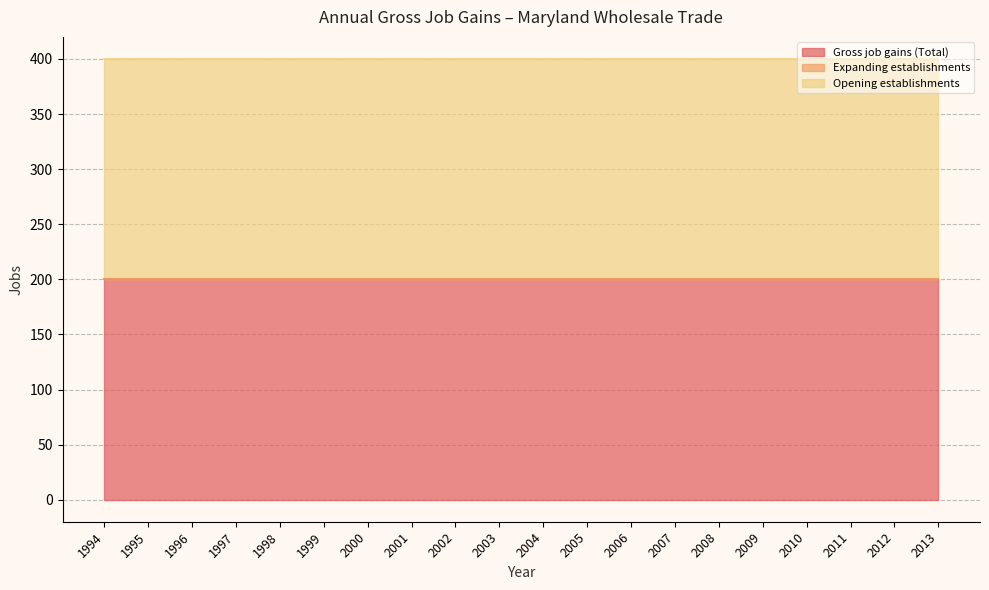

What is the greatest value displayed?

200